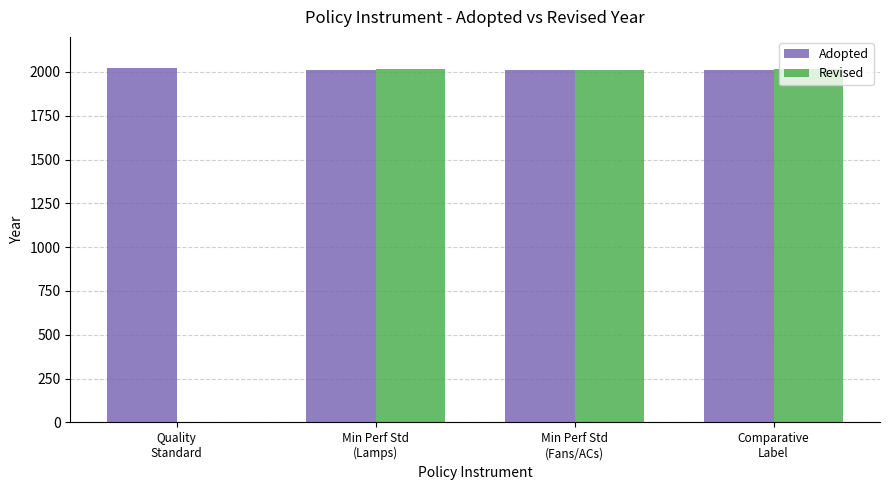

Which series has the largest total across all categories?

Adopted